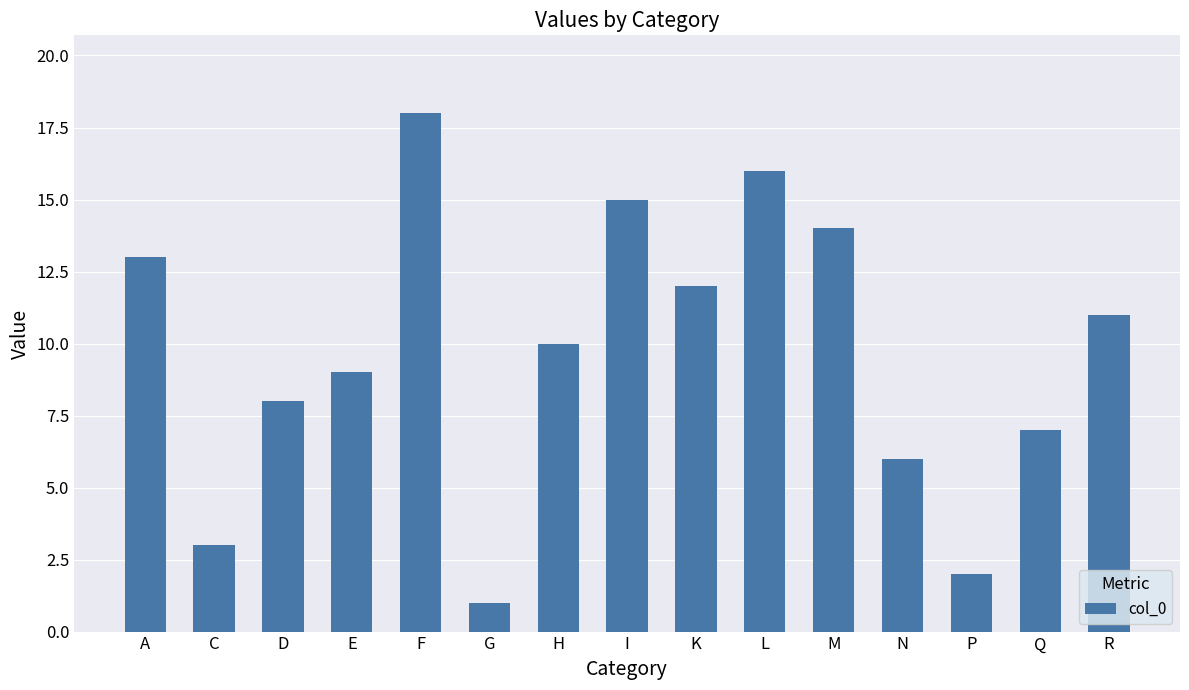

Are the bars horizontal?

No